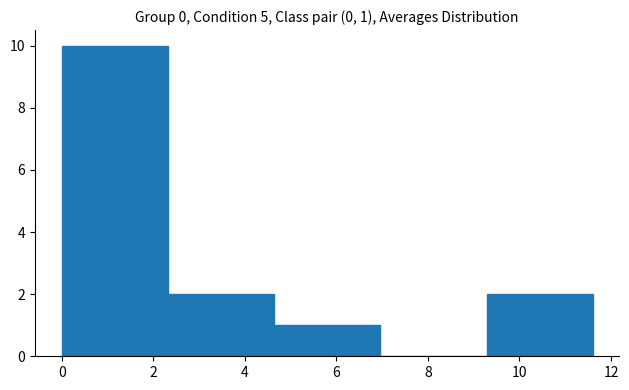

Which range on the x-axis has the tallest bar?

0.00 to 2.32